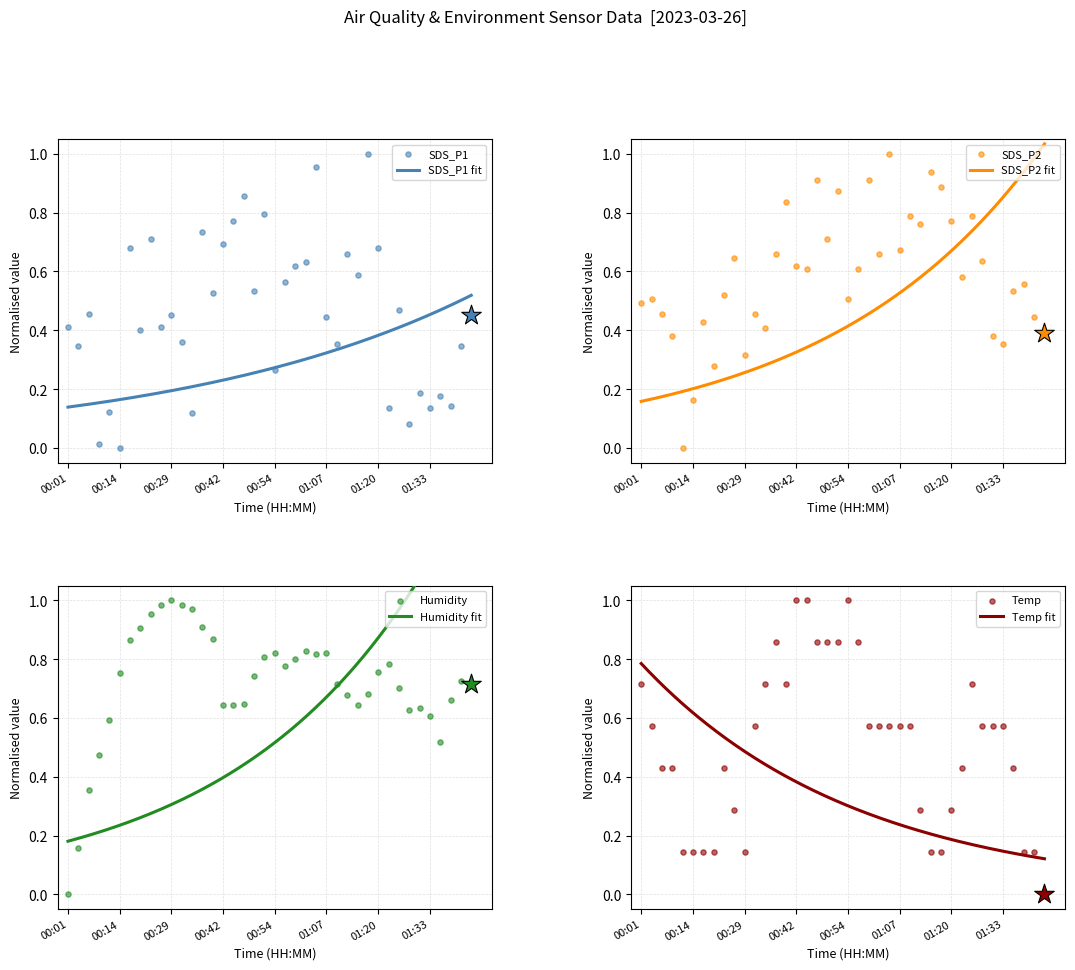

What are all the series names shown in the legend?

SDS_P1, SDS_P2, Temp, Humidity